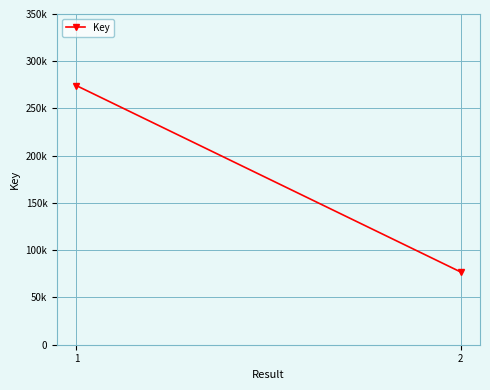

What is the change in value from 1 to 2?

-197322